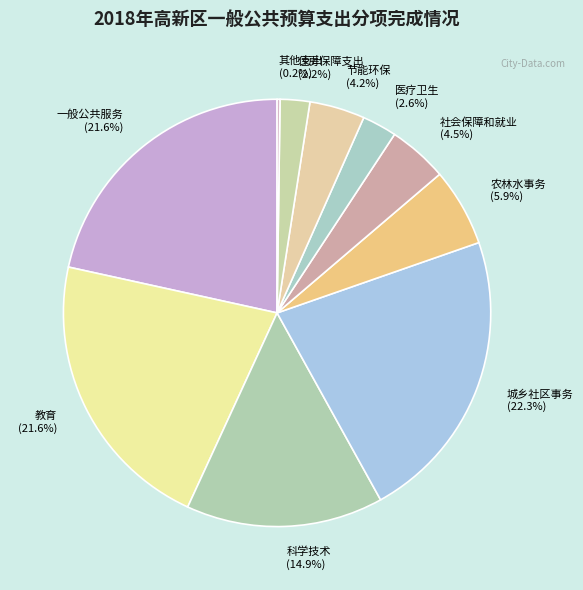

To the nearest percent, what is the difference between the 科学技术 and 一般公共服务 slice percentages?

7%